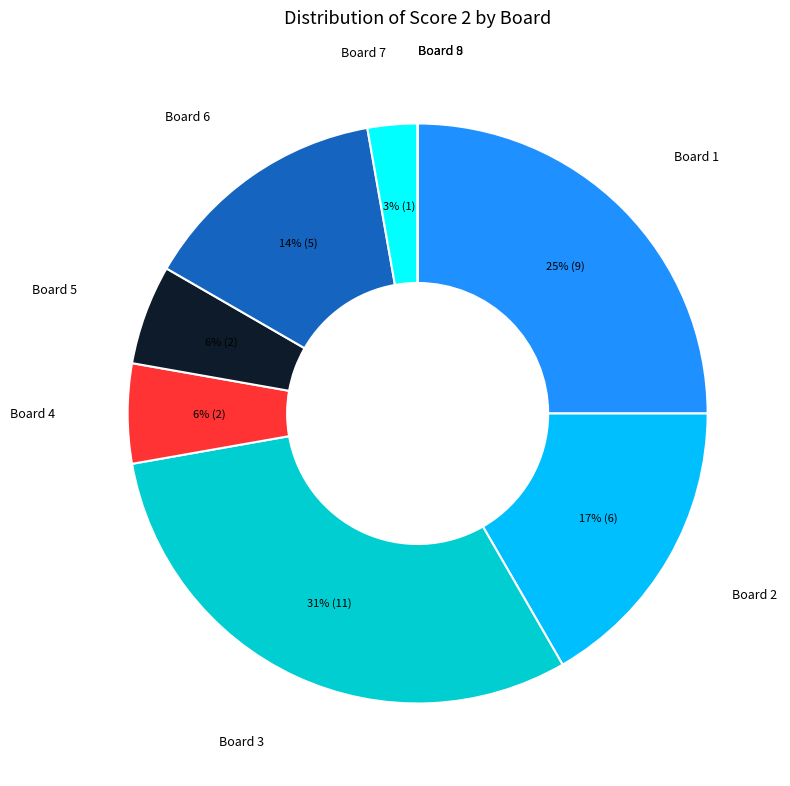

To the nearest percent, what is the average slice percentage?

11%